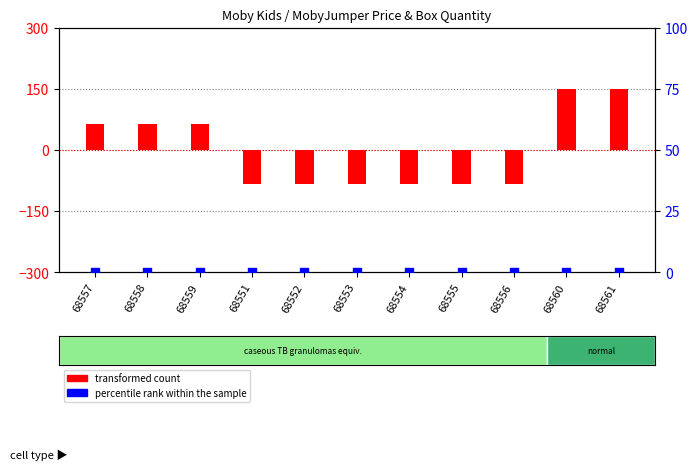

Is the value of percentile rank within the sample at 68551 greater than the value of transformed count at 68557?

No